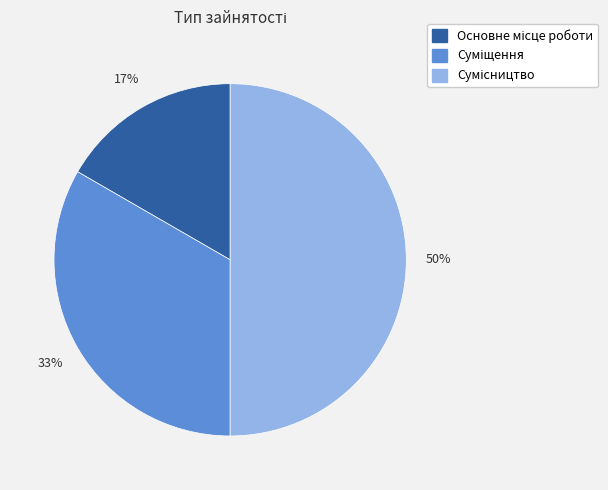

To the nearest percent, what is the difference between the largest and smallest slice percentages?

33%